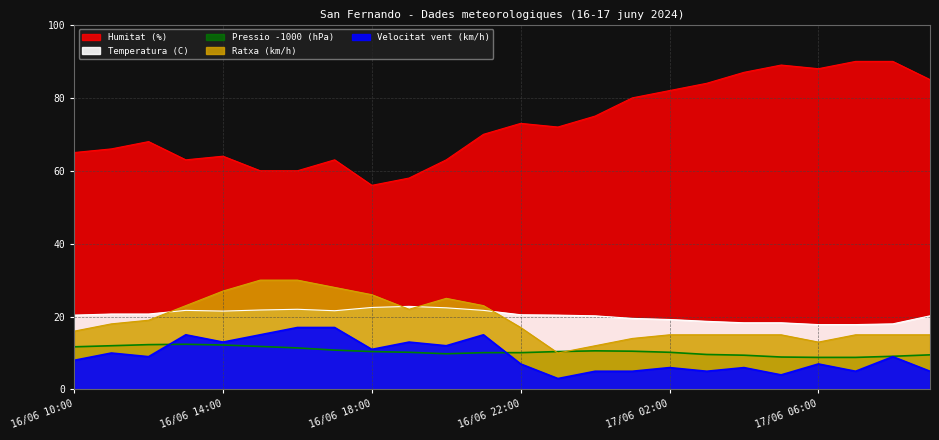

Which series changed the most between 17/06 02:00 and 17/06 08:00?

Humitat (%)